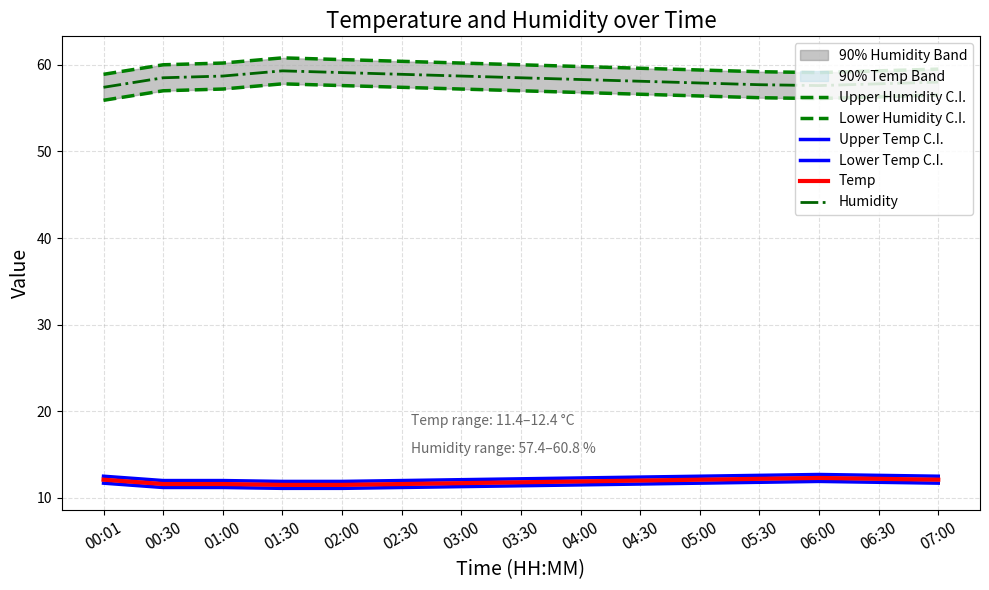

Is it true that Temp equals 22.0 at 06:00?

False